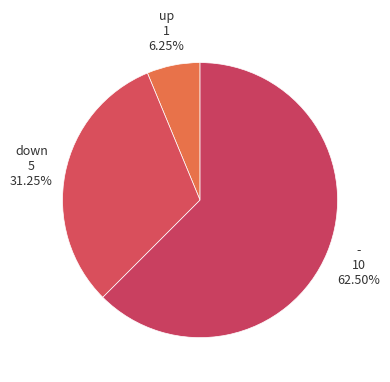

What is the majority slice?

-